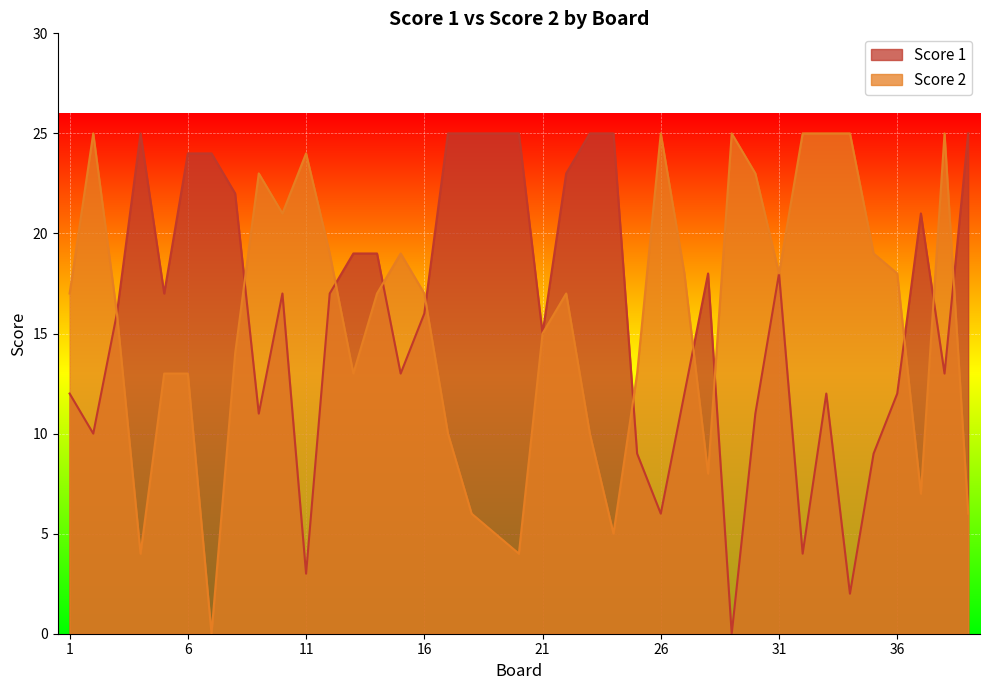

How many series are shown in this chart?

2